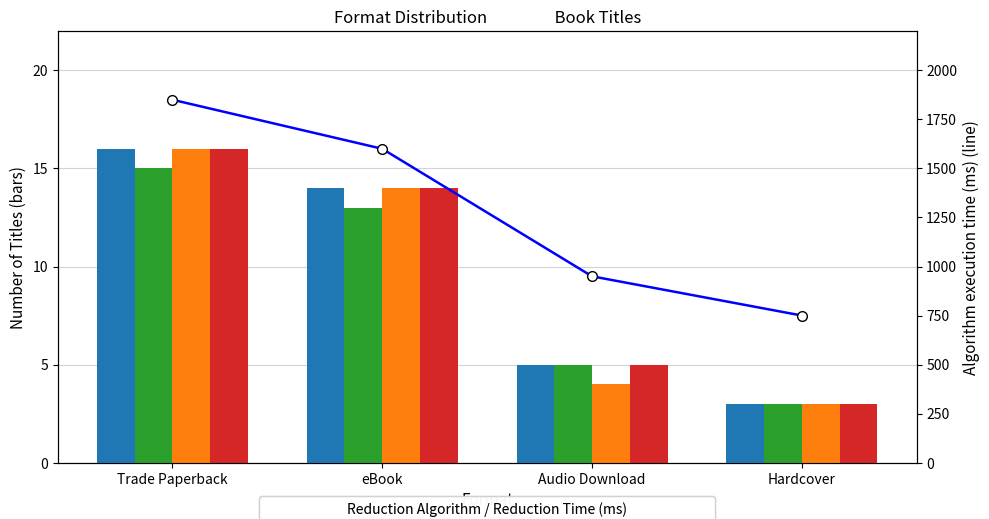

Where does the Isomap series first go above 13?

Trade Paperback